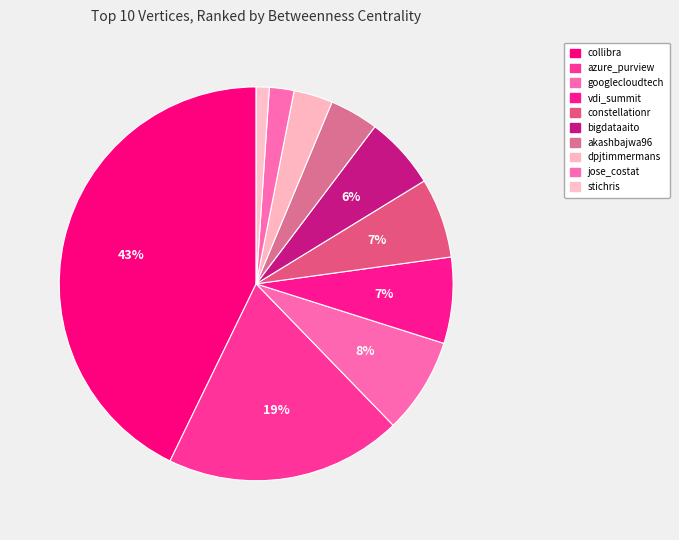

How much of the chart is everything except collibra?

57.2%